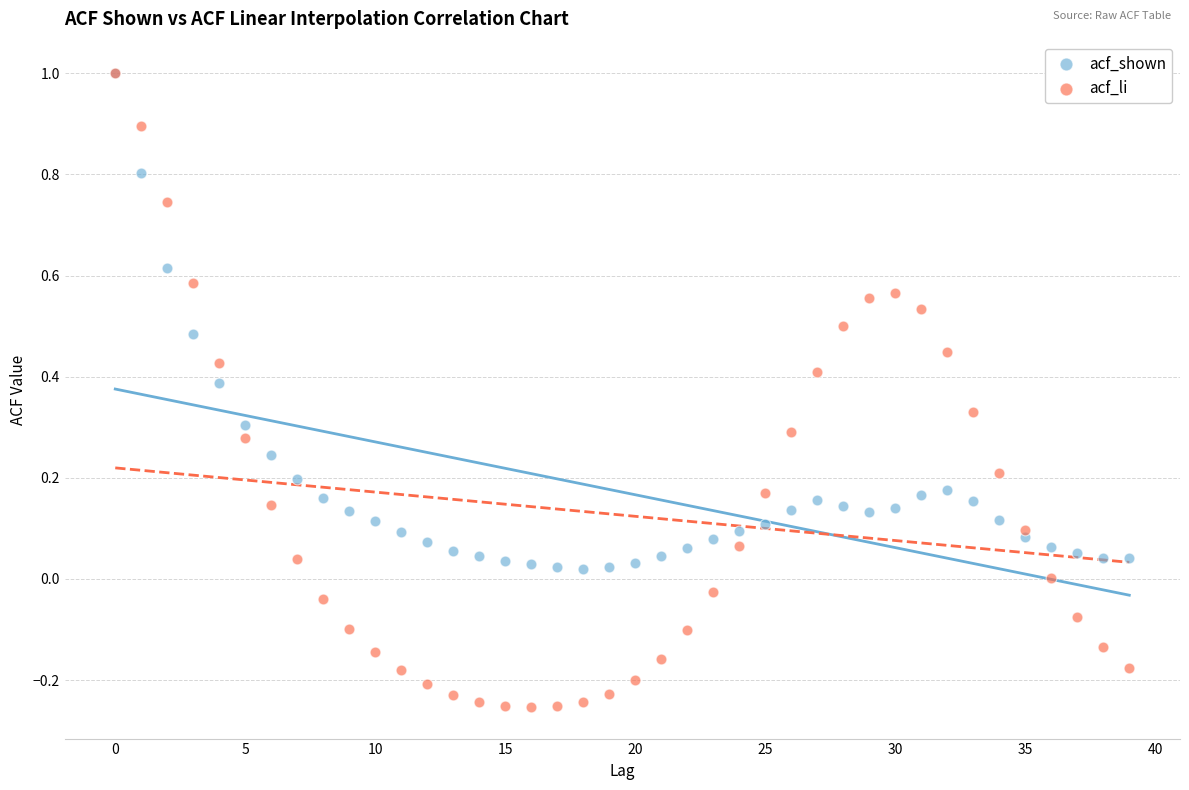

What are all the series names shown in the legend?

acf_shown, acf_li